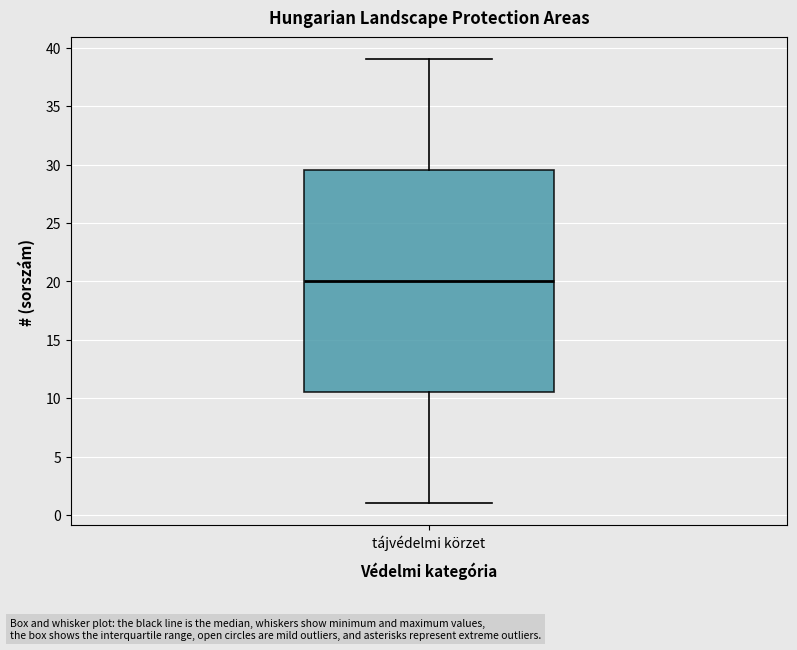

Read this box plot against the y-axis: the position of the median line, the range covered by the box, and the ends of both whiskers. The values are not printed on the chart, so give them approximately, as read against the axis.

median 20.0, box 10.5 to 29.5, whiskers 1.0 to 39.0